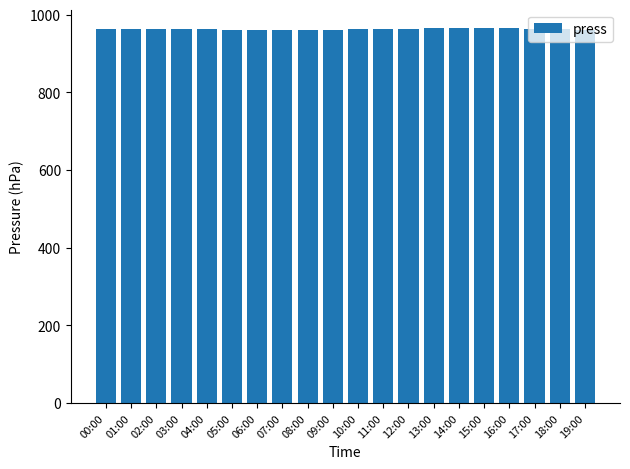

True or false: the data shows 963 at 03:00.

True